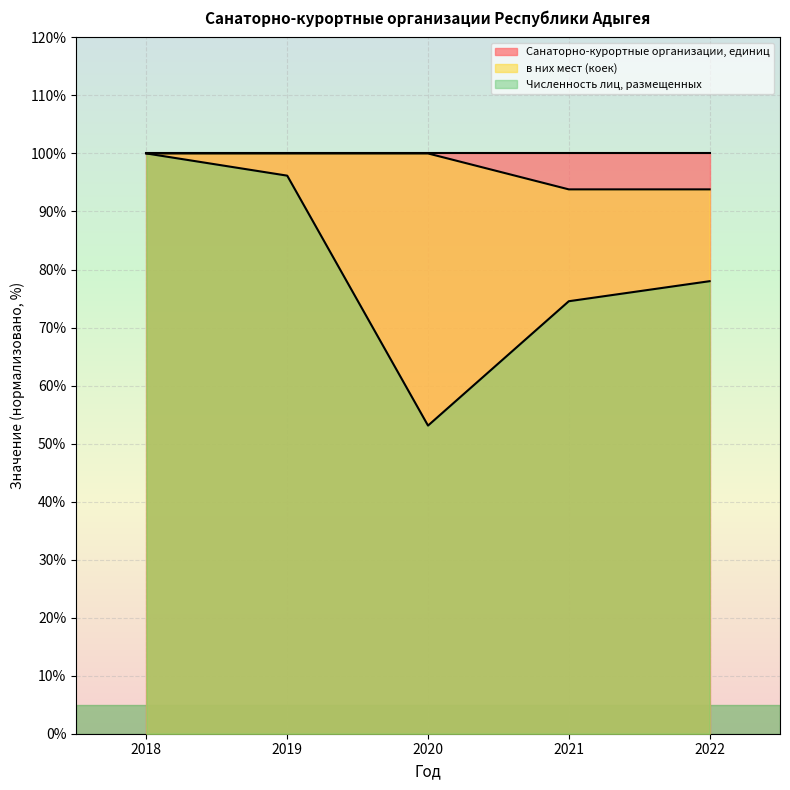

Is it true that в них мест (коек) equals 39.1 at 2021?

False